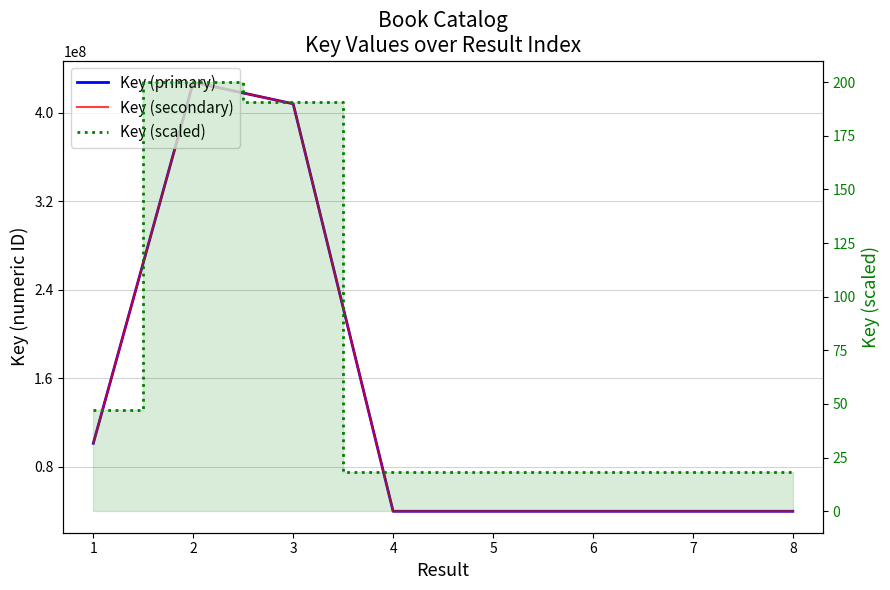

Which series changed the most between 3 and 5?

Key (primary)